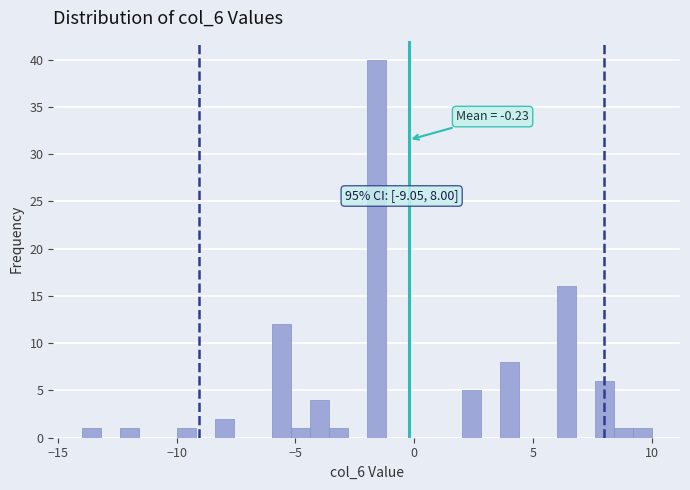

Around what value on the x-axis is the tallest bar? Give the approximate position of its centre, as read against the axis.

-1.5